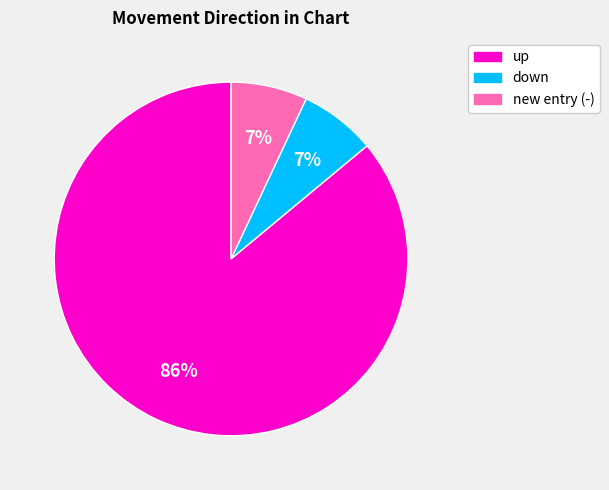

Is there any slice that represents more than half of the pie?

Yes